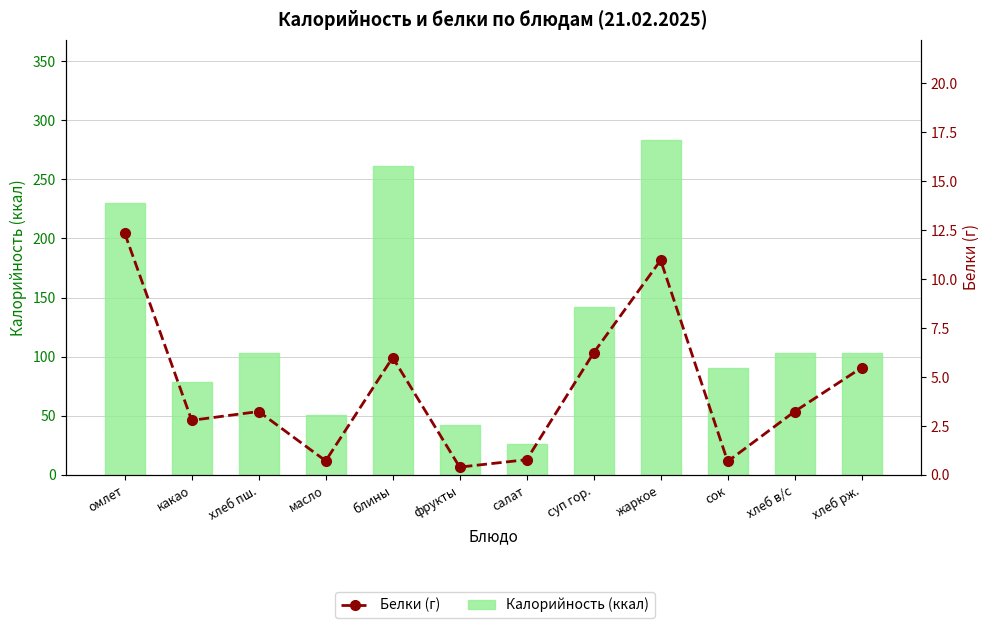

Reading left to right, transcribe all the data shown in this chart.

Калорийность (ккал): 229.7	78.9	102.8	50.9	261.2	42.3	25.8	141.8	283.1	90.8	102.8	103.5
Белки (г): 12.3	2.8	3.2	0.7	6.0	0.4	0.8	6.2	11.0	0.7	3.2	5.5